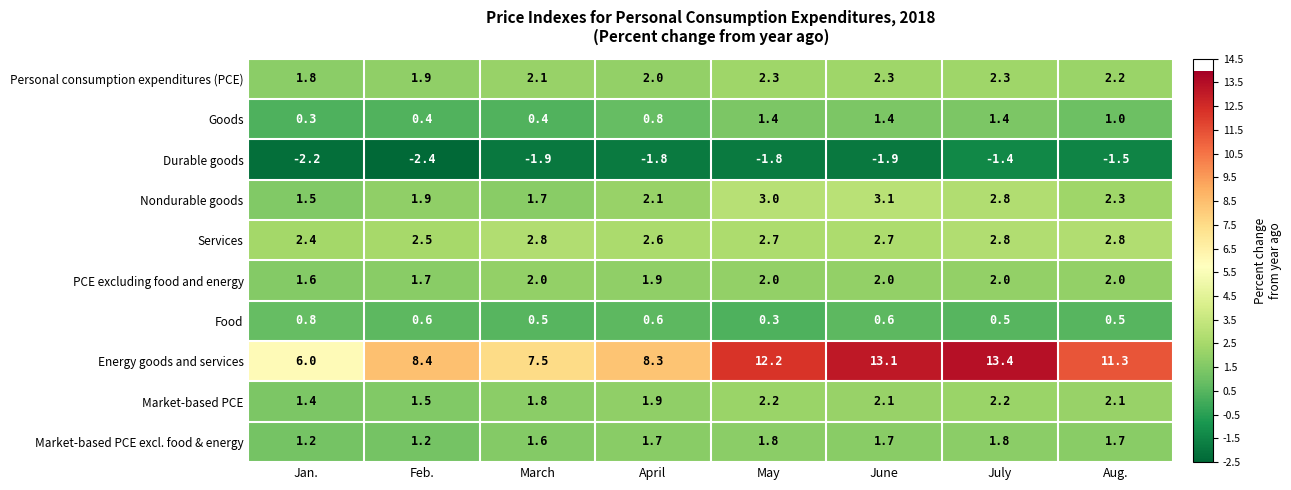

What is the smallest value displayed?

-2.4